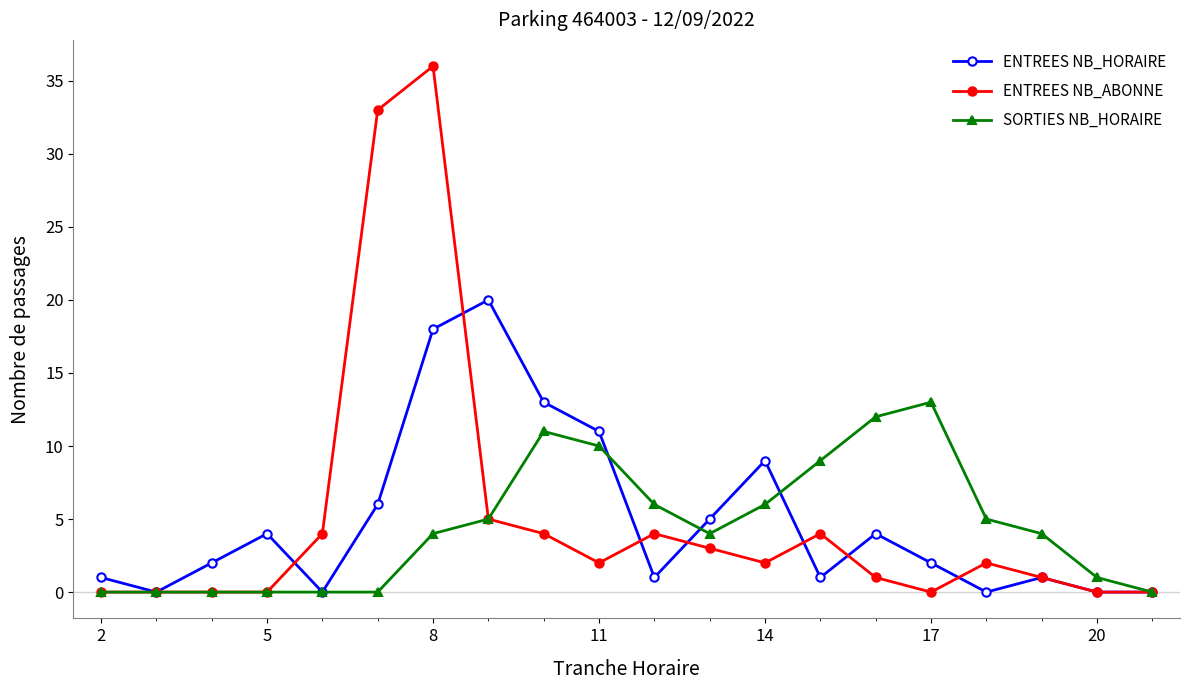

Which series has the largest range (max minus min)?

ENTREES NB_ABONNE